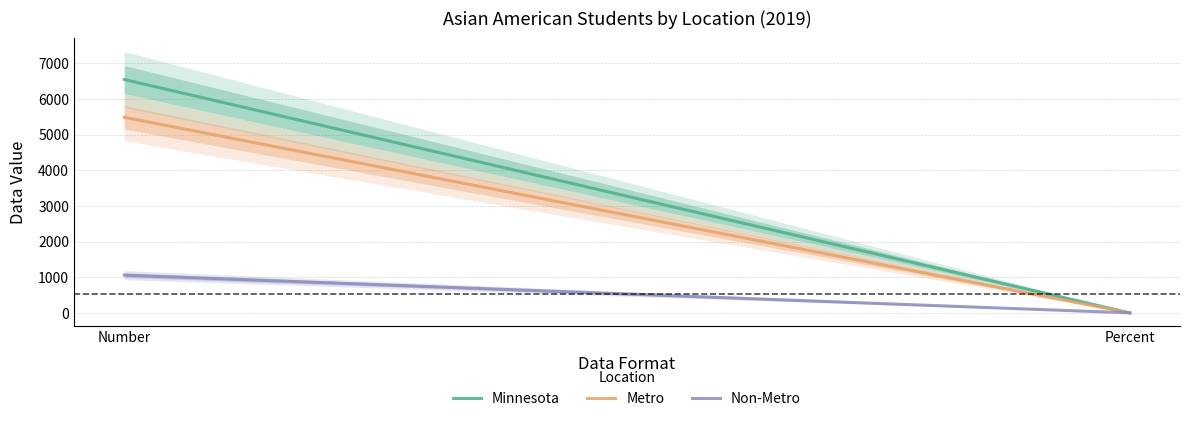

How many distinct data groups are displayed?

3